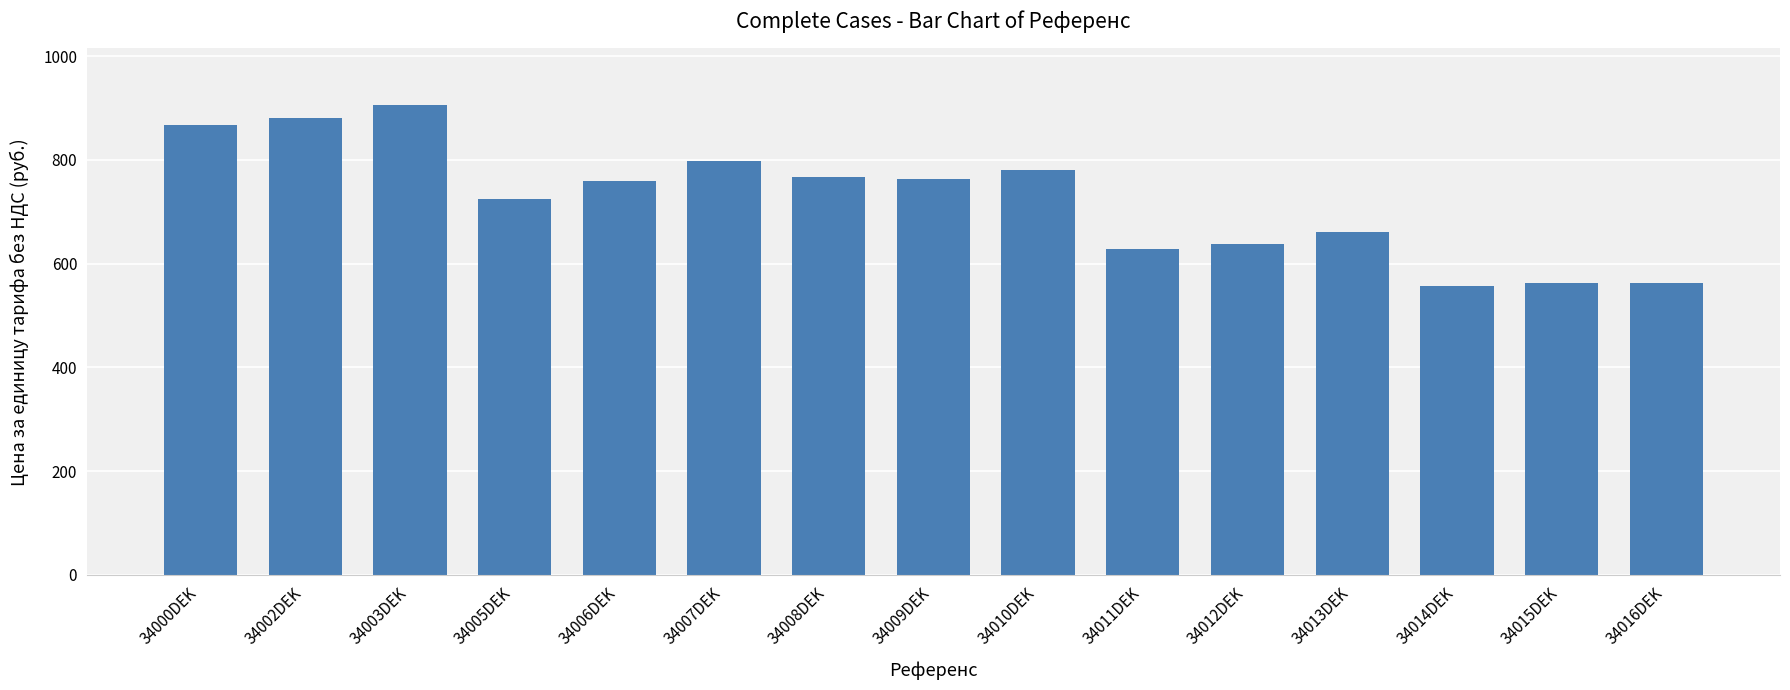

The value at 34006DEK is 237.3. True or false?

False